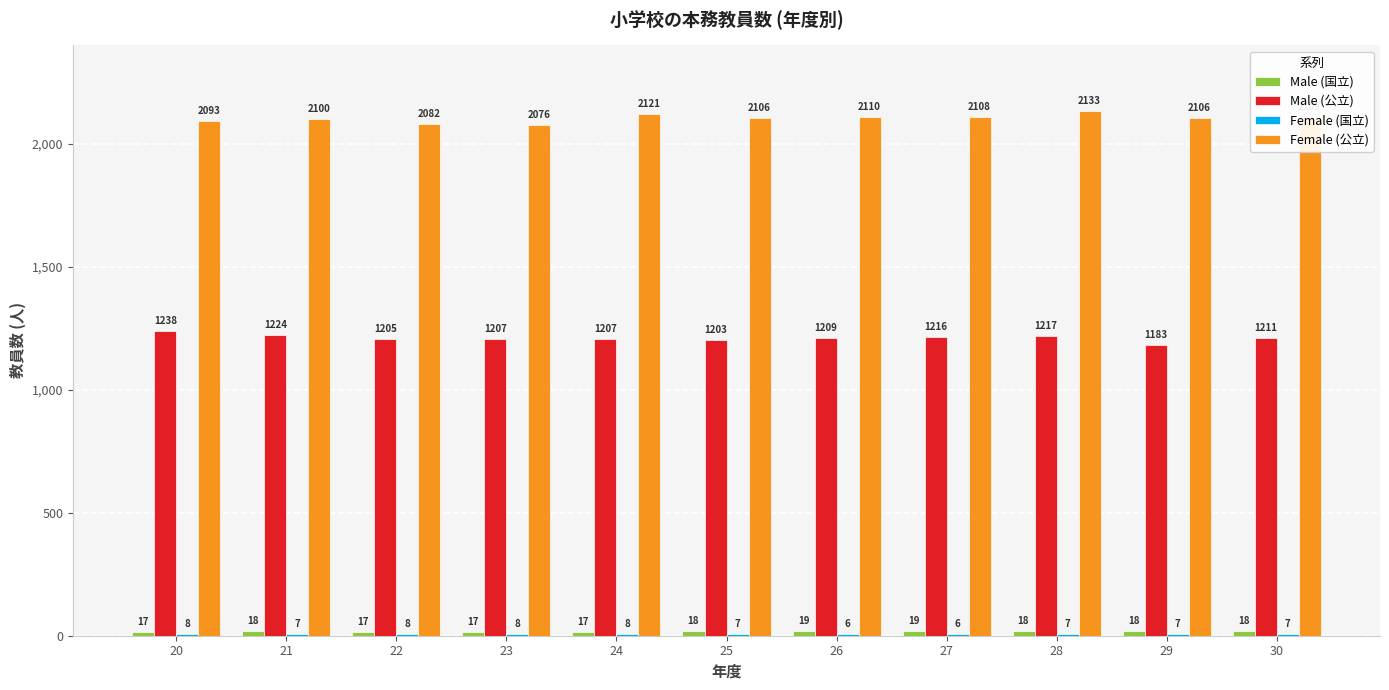

What is the sum of the Male (公立) values at 25 and 23?

2410